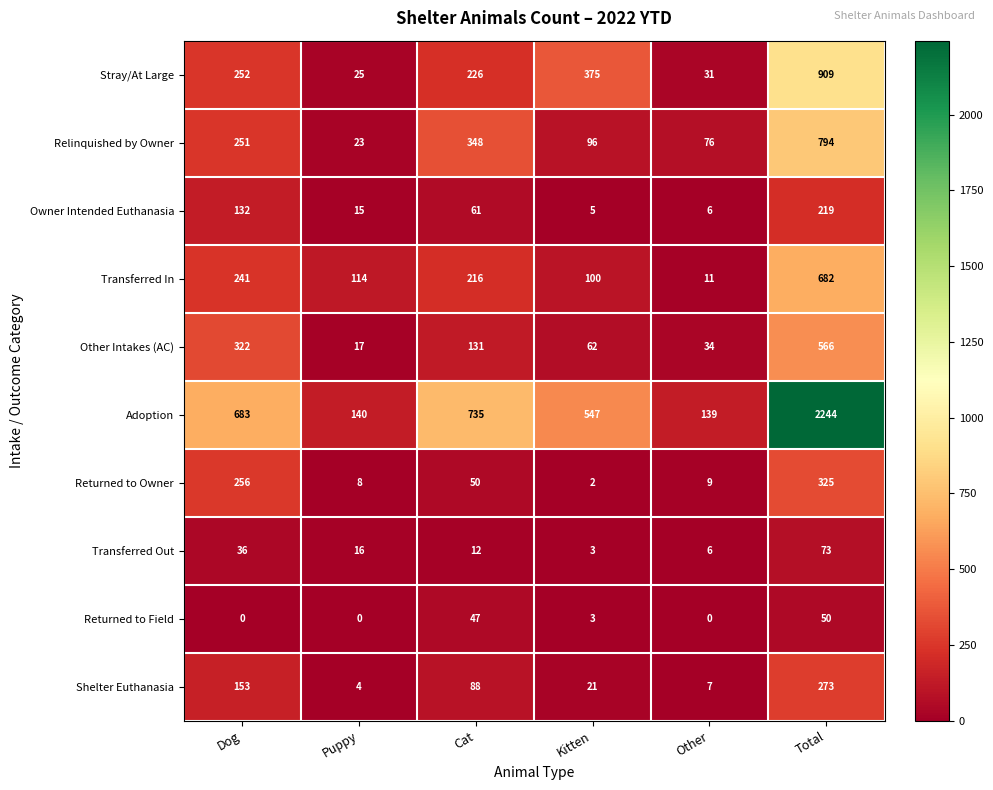

Which category has the highest value across all series?

Total